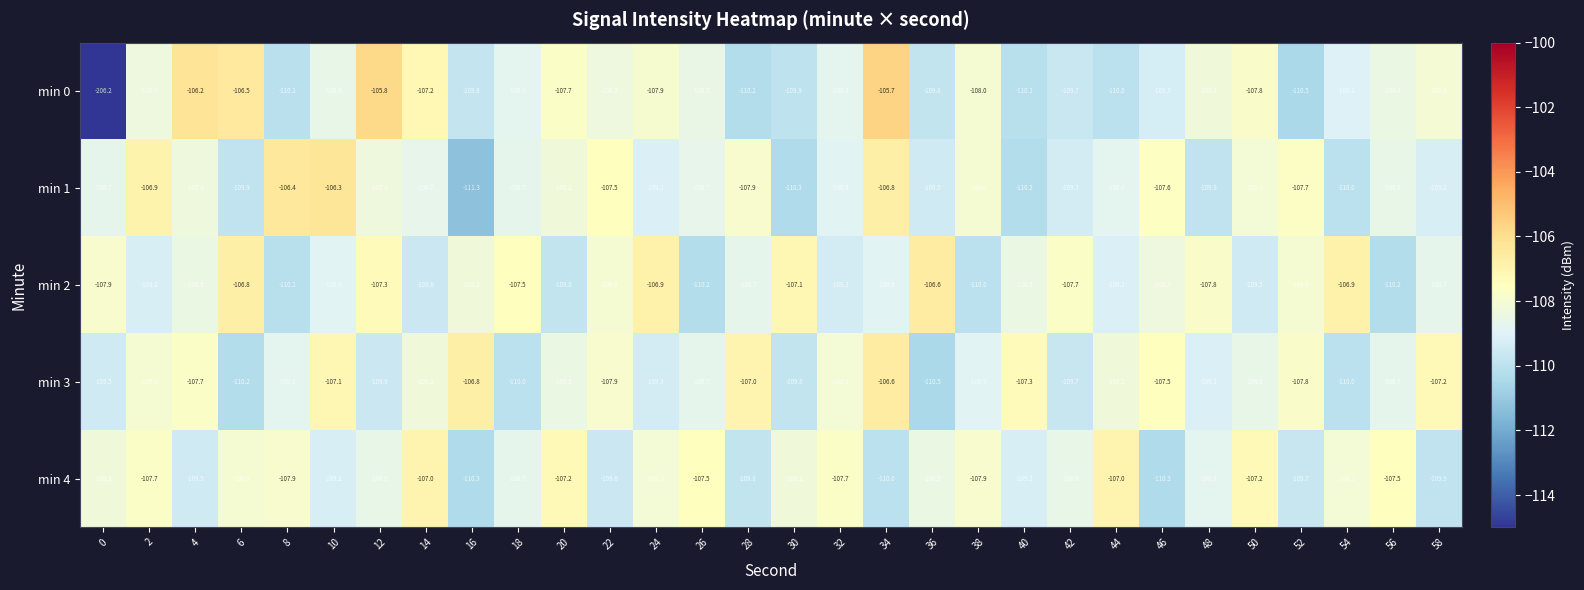

Rank the series at 32 from highest to lowest value.

min 4, min 3, min 0, min 1, min 2